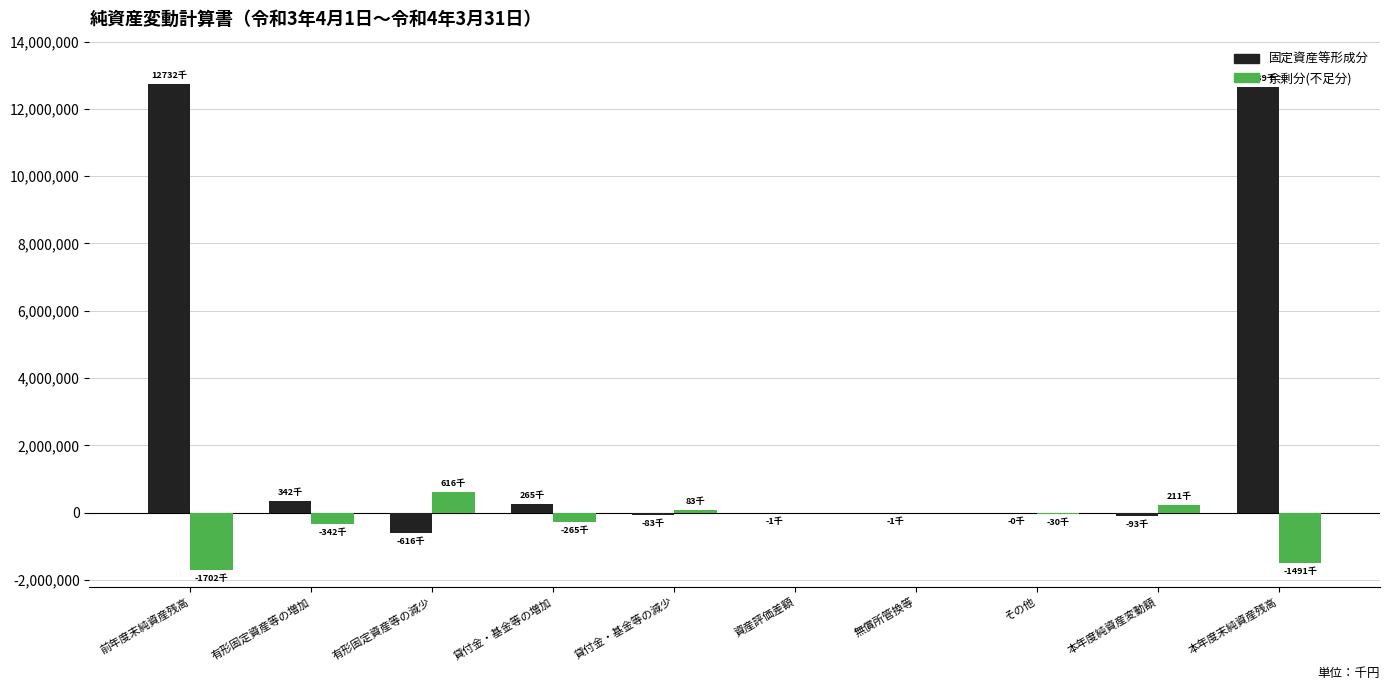

At which label does 余剰分(不足分) reach its peak?

有形固定資産等の減少